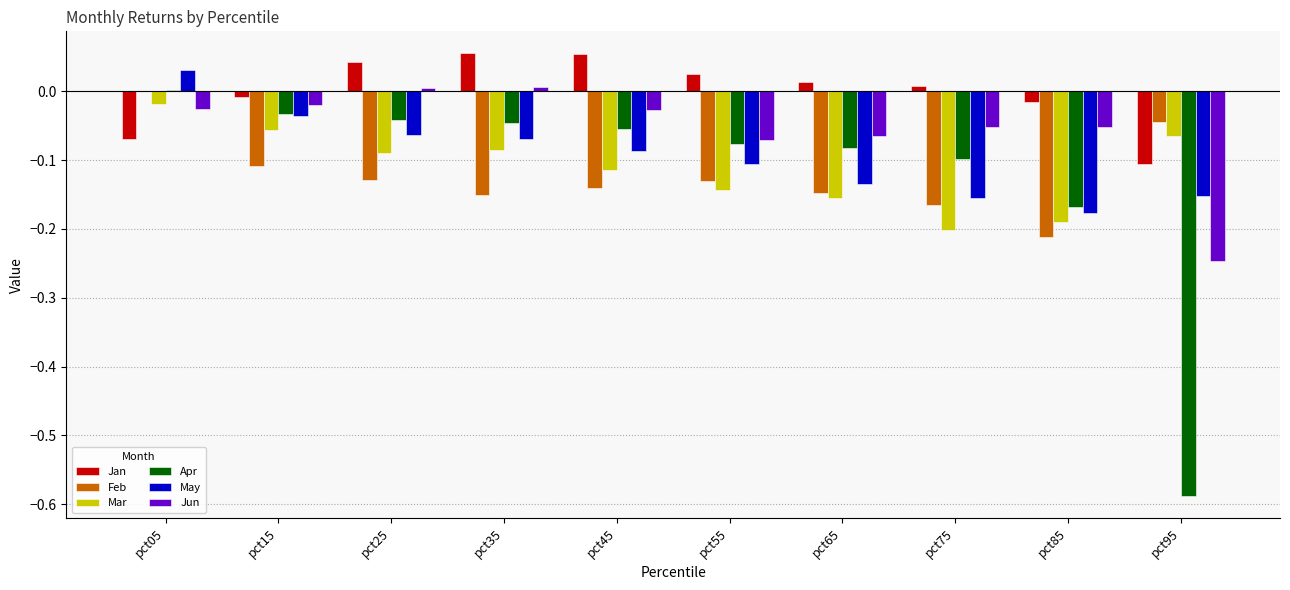

How many groups of bars are there?

10